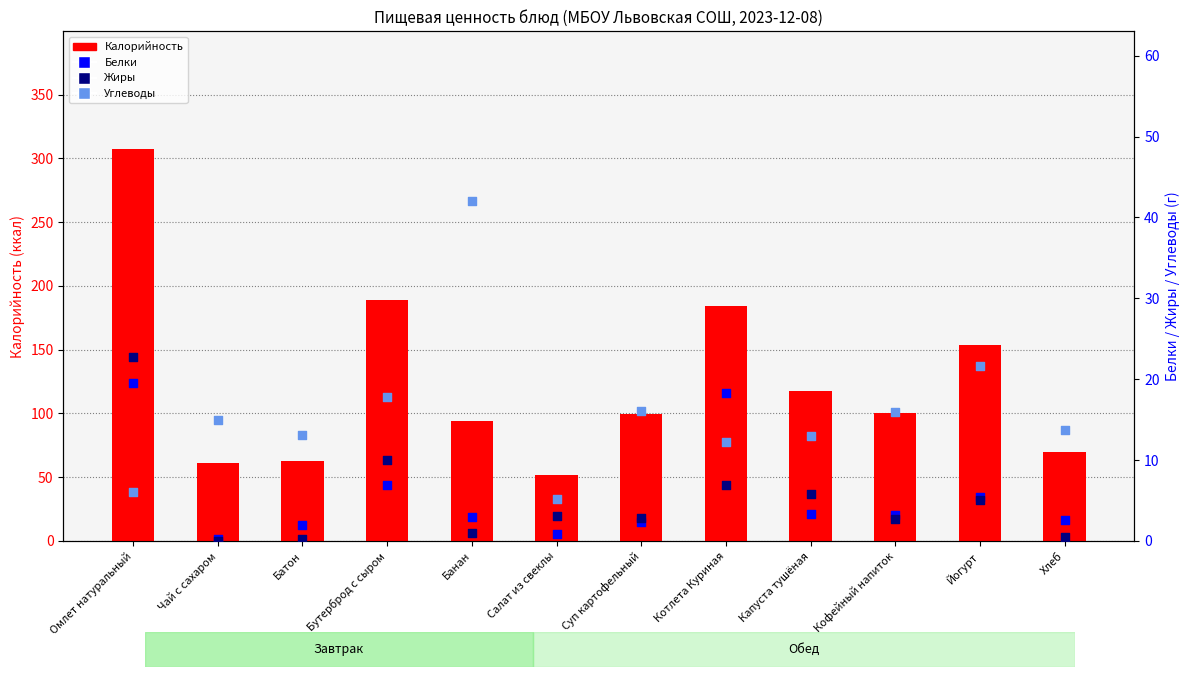

What is the total value across all series at Котлета Куриная?

222.0